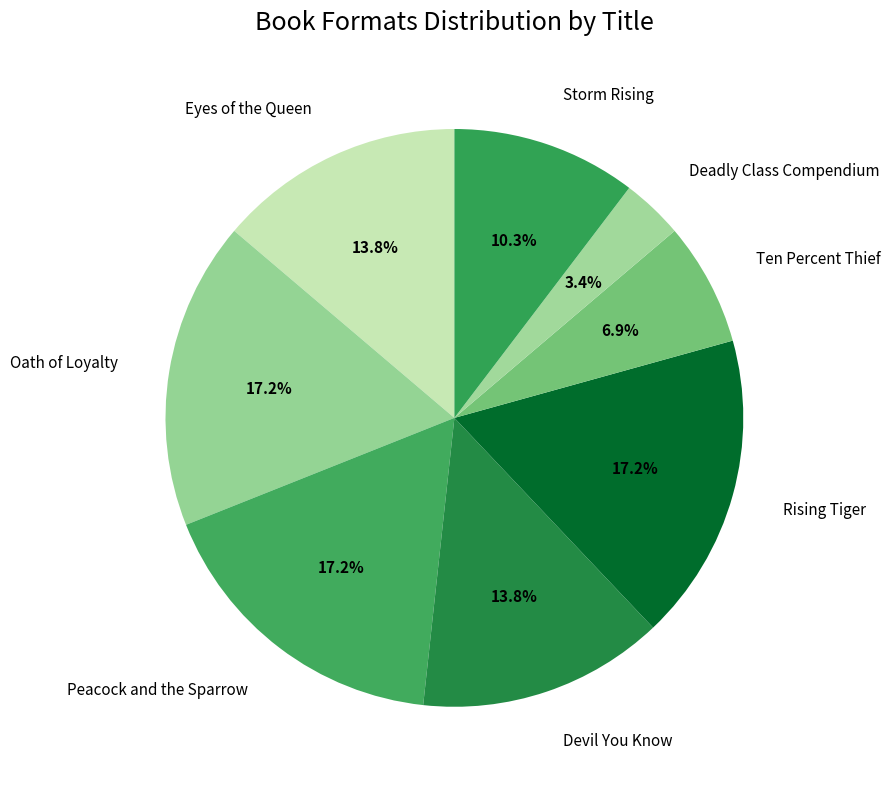

How many segments does this pie chart have?

8